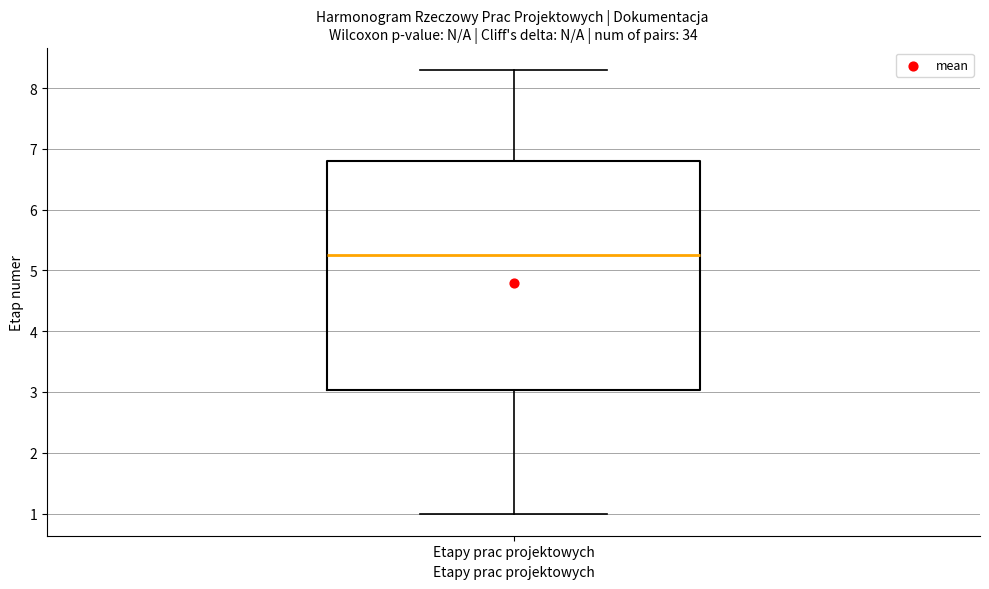

Transcribe this box plot: give where the median line is, the range the box spans, and where the two whiskers end, as read against the y-axis. The values are not printed on the chart, so give them approximately, as read against the axis.

median 5.3, box 3.0 to 6.8, whiskers 1.0 to 8.3